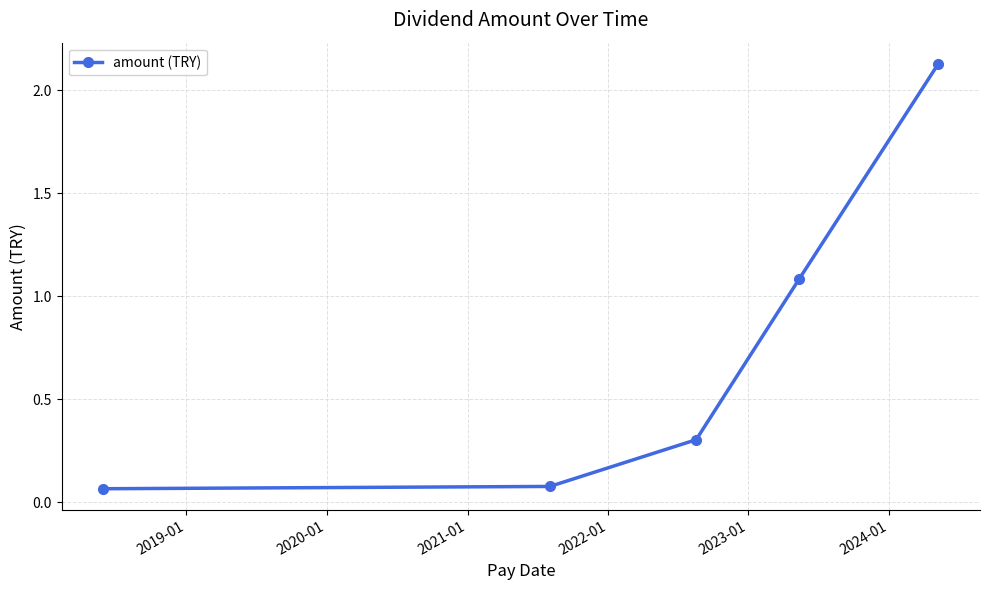

What is the difference between the second highest and minimum values?

1.0